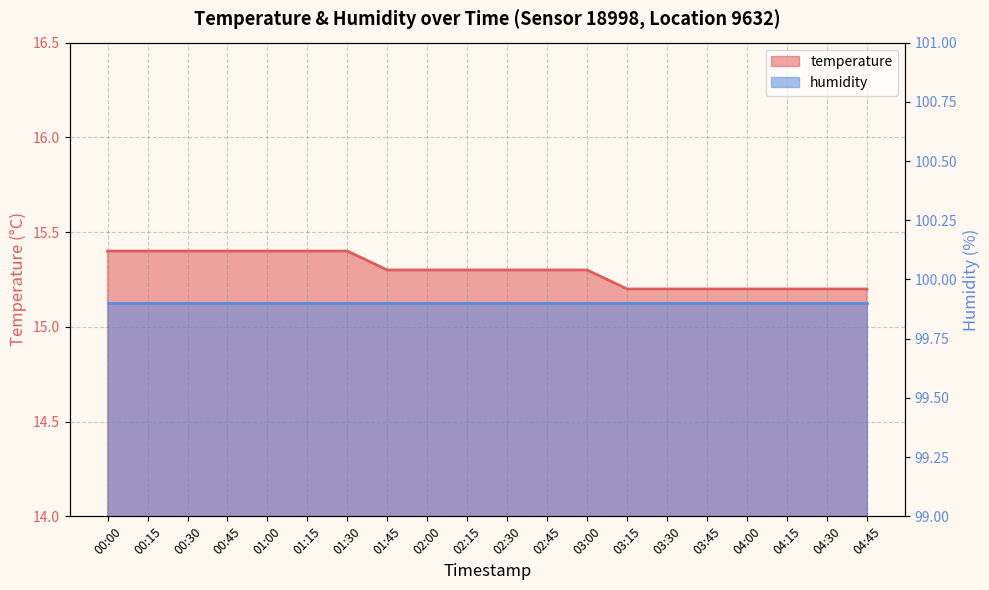

True or false: the data has more than 1 interior local peaks.

False